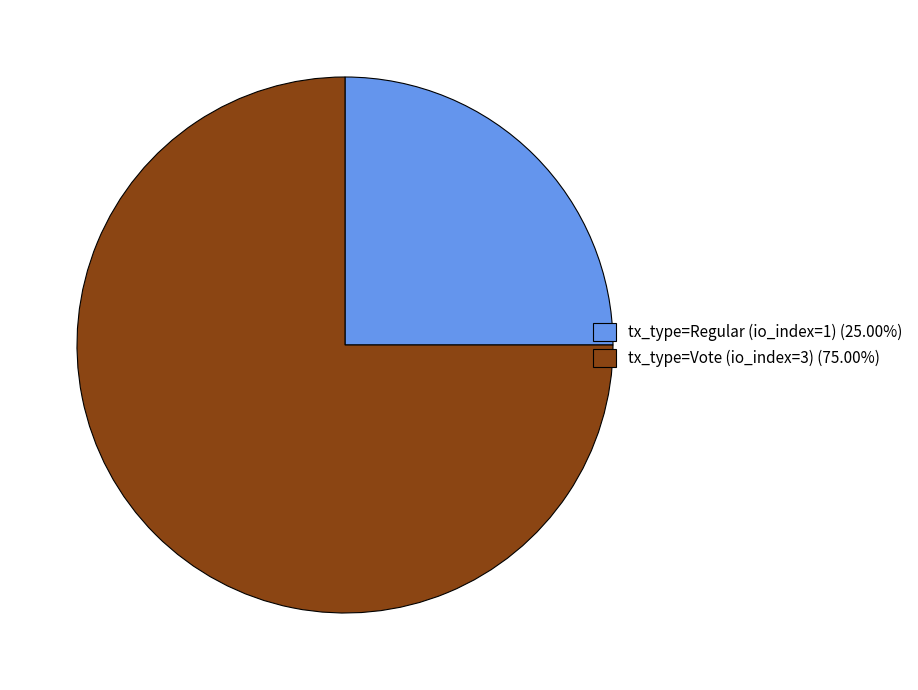

Which category has the smallest portion of the pie?

tx_type=Regular (io_index=1)